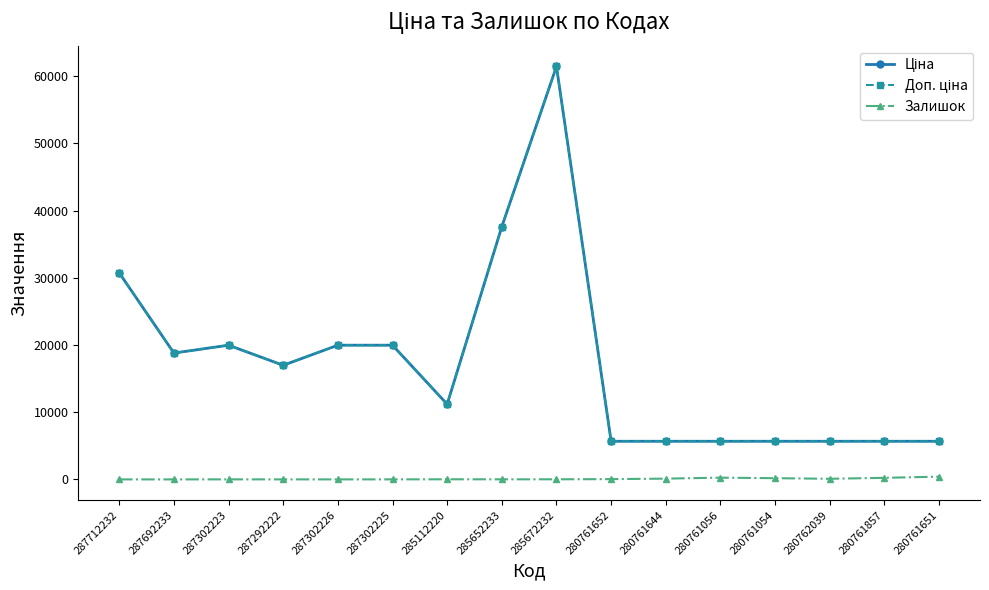

What is the difference between the second highest and minimum values in the Ціна series?

31919.8